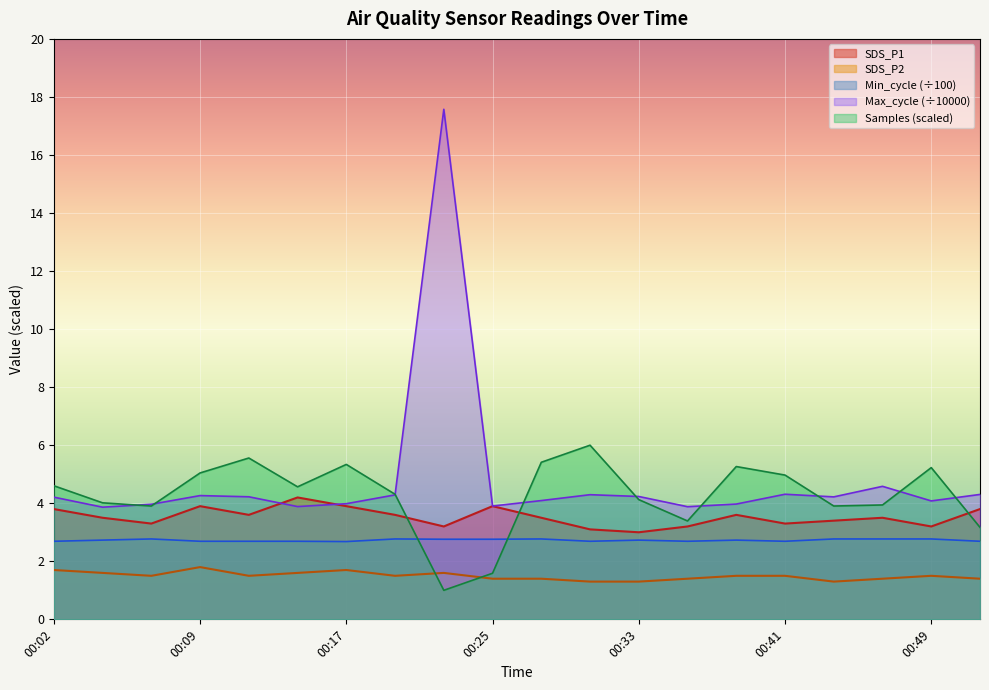

Which series has the largest range (max minus min)?

Max_cycle (÷10000)